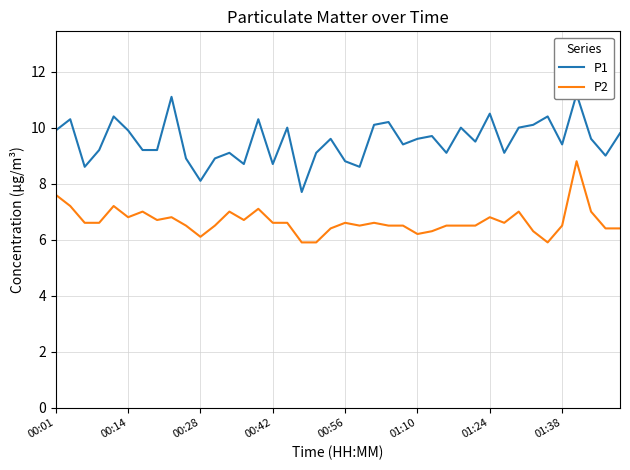

Count the number of categories in the chart.

40